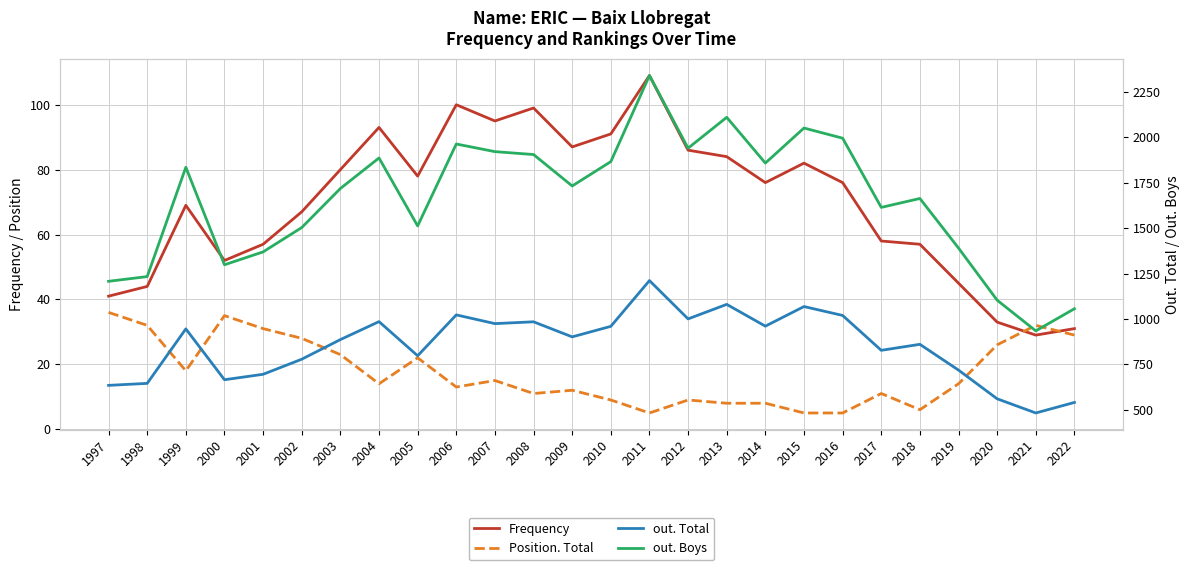

What is the approximate value of out. Total at 2021?

483